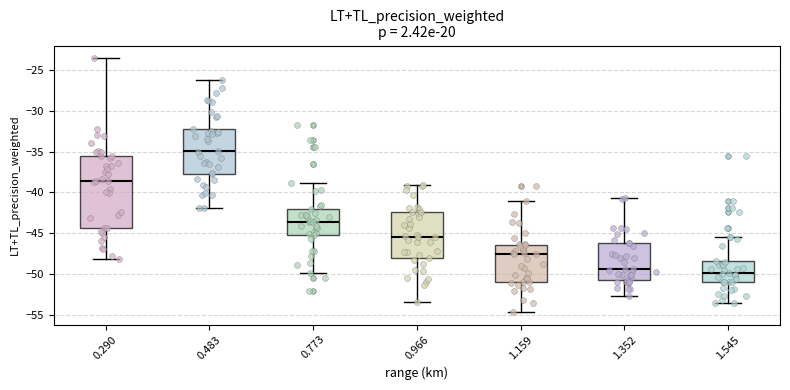

Comparing the boxes themselves (not the whiskers), which one is the tallest?

0.290